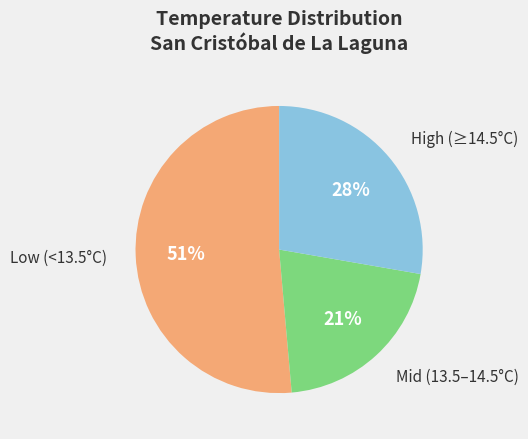

Does any single category account for the majority?

Yes